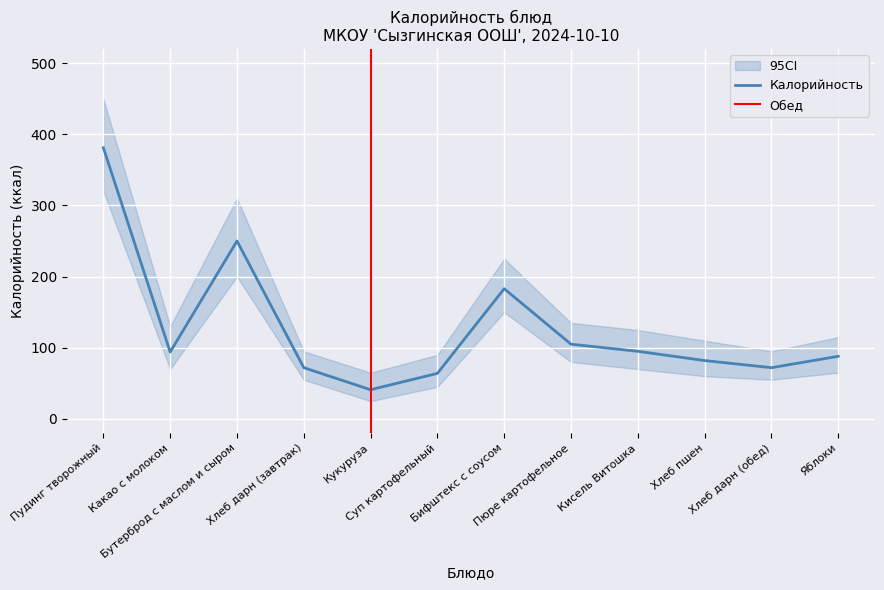

What is the approximate value of CI_upper at Кисель Витошка?

125